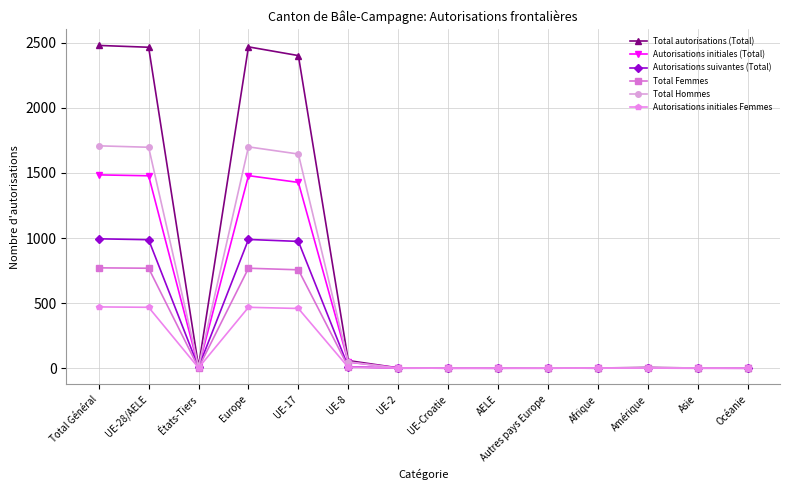

True or false: Total autorisations (Total) has more than 0 interior local peaks.

True